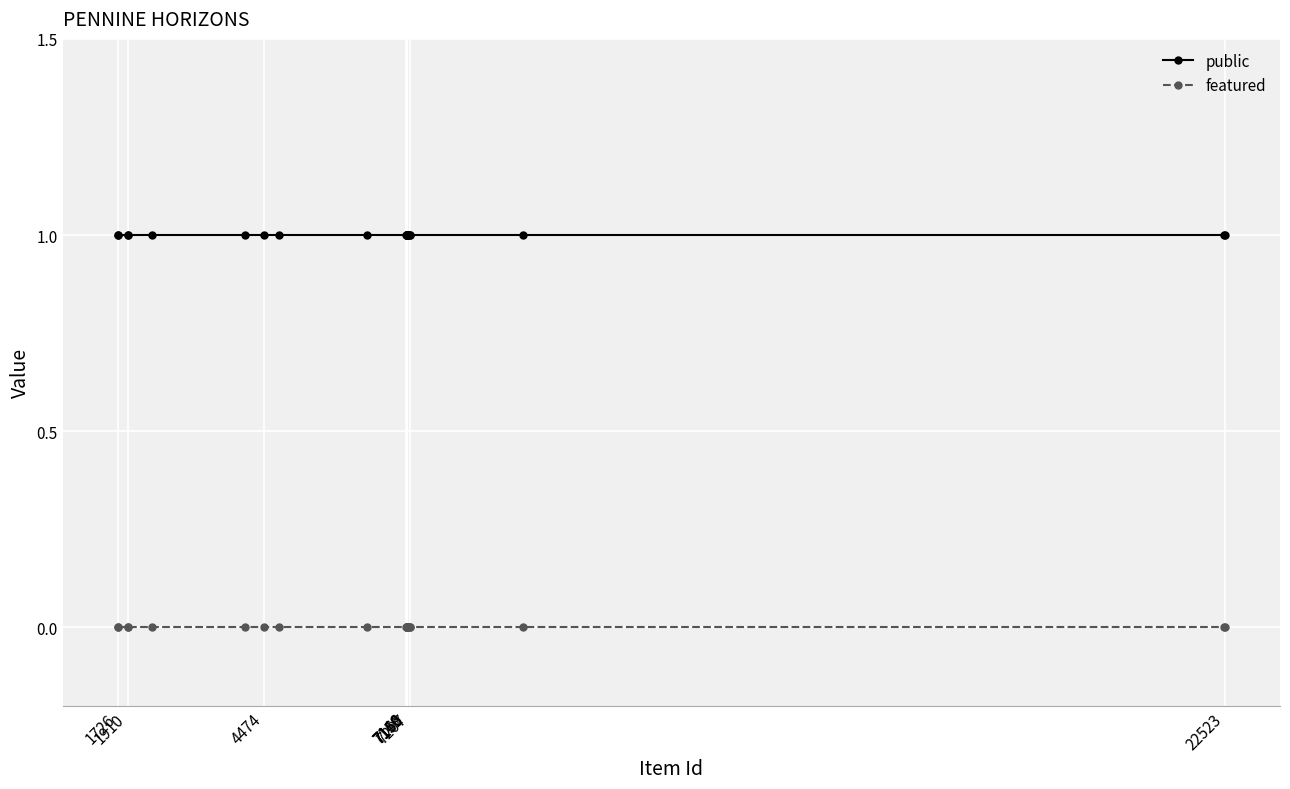

True or false: featured and public cross at least once.

False